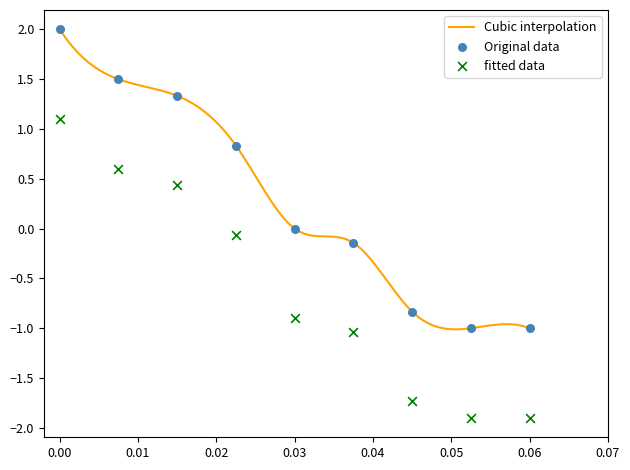

Which series has the largest total across all categories?

Original data